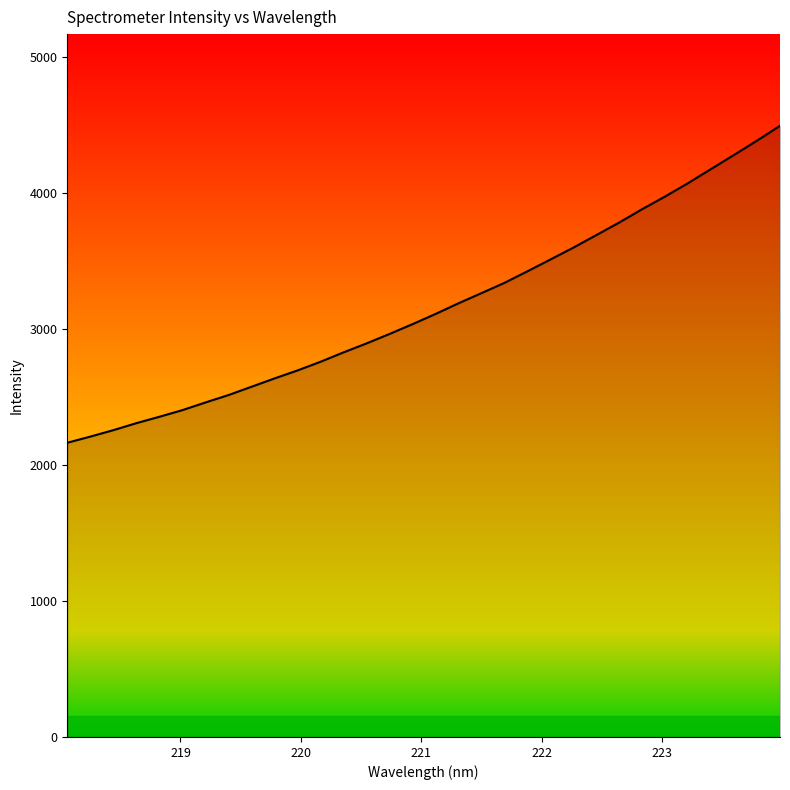

How many lines are shown in the chart?

1